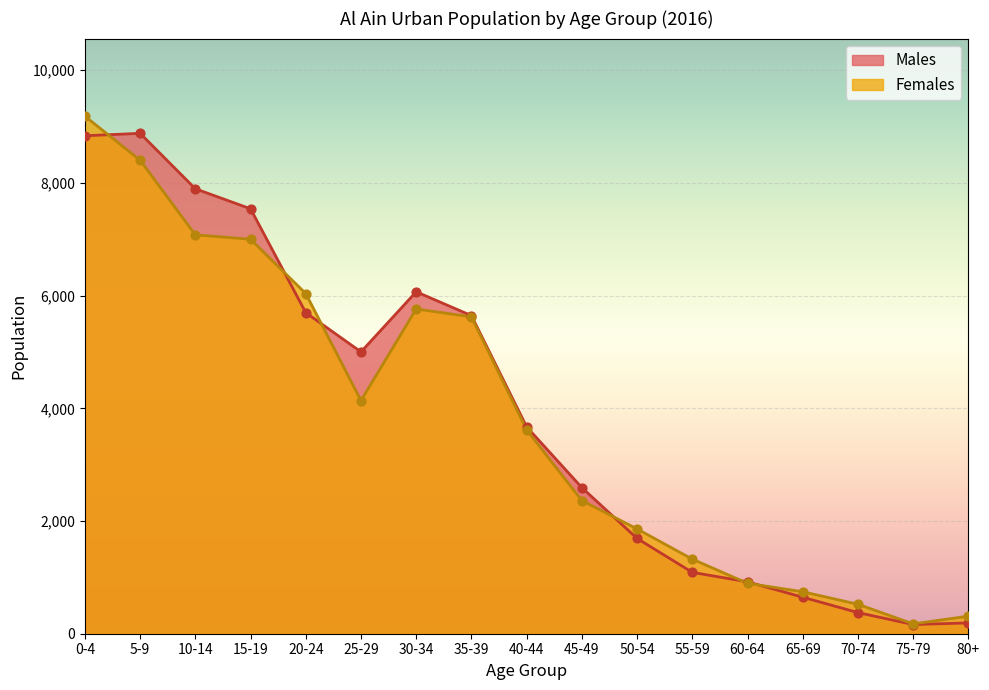

At which category is the sum across all series the highest?

0-4